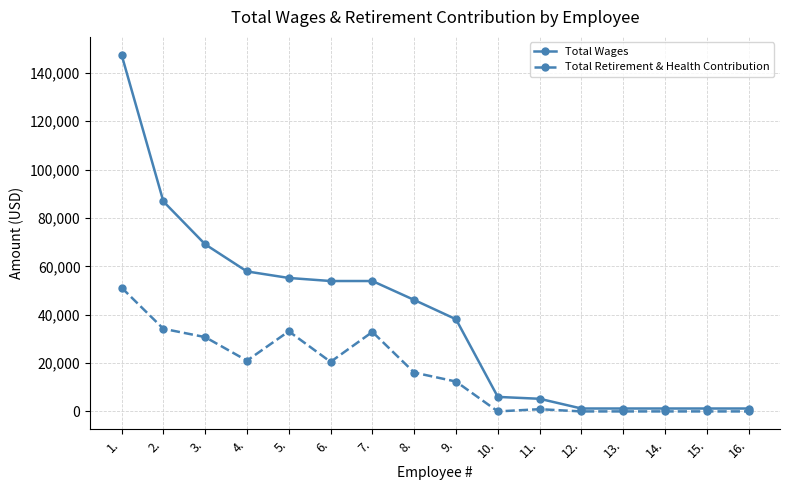

What is the sum of the Total Retirement & Health Contribution values at 9. and 15.?

12347